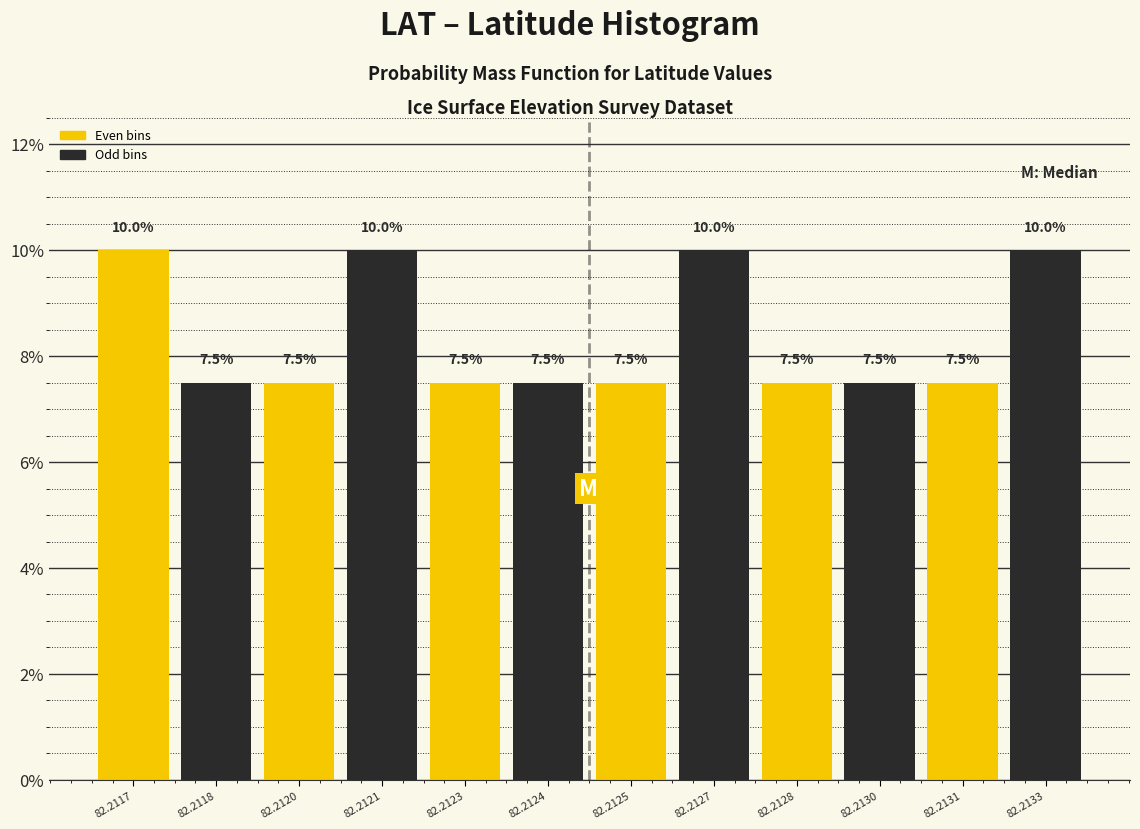

Does the chart contain any negative values?

No